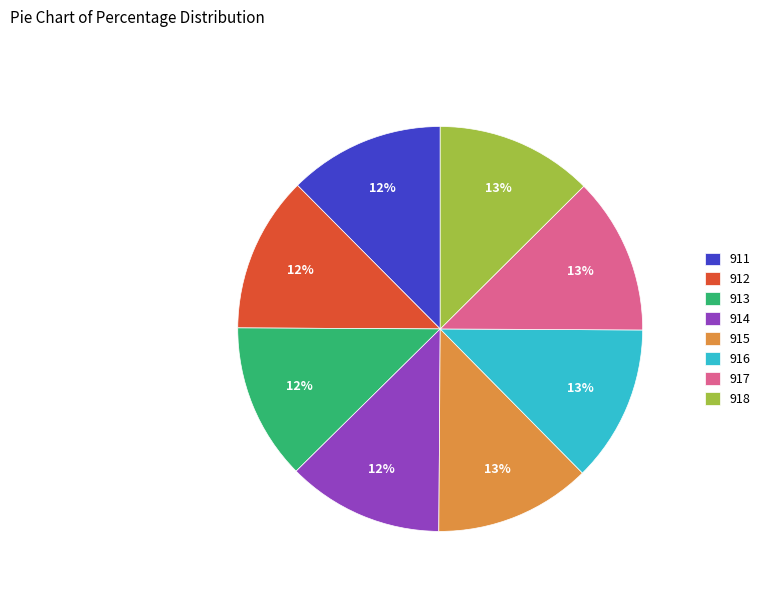

To the nearest percent, what portion does 911 represent?

12%